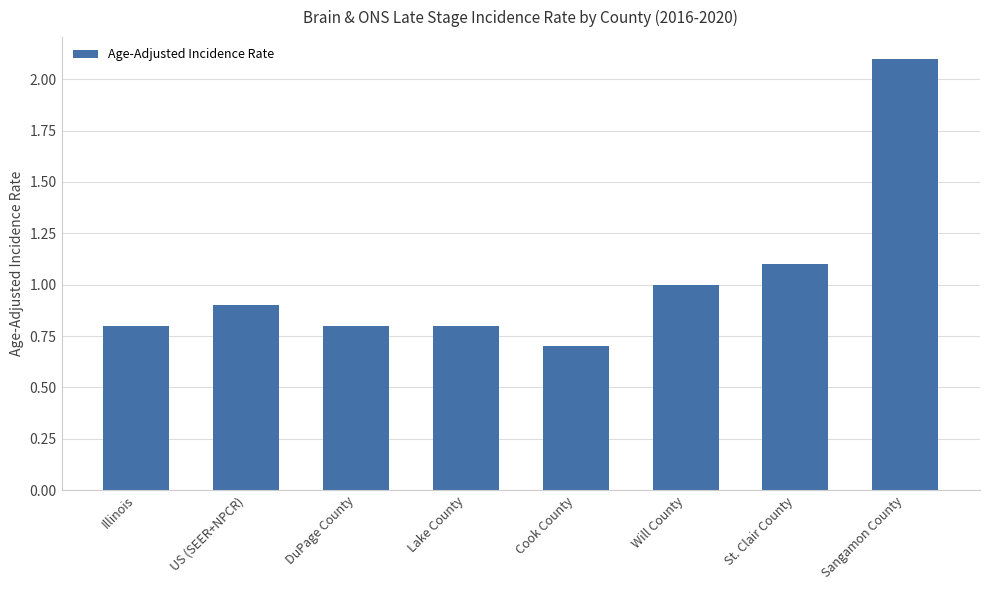

Which category has the highest value across all series?

Sangamon County